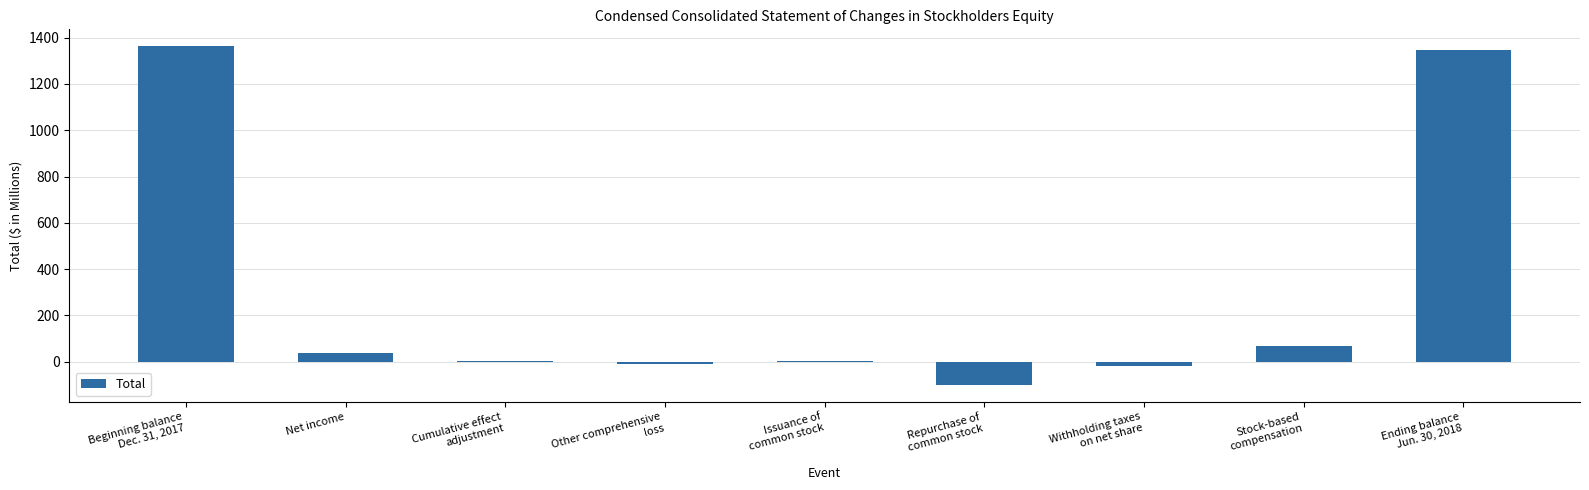

What is the sum of all values?

2694